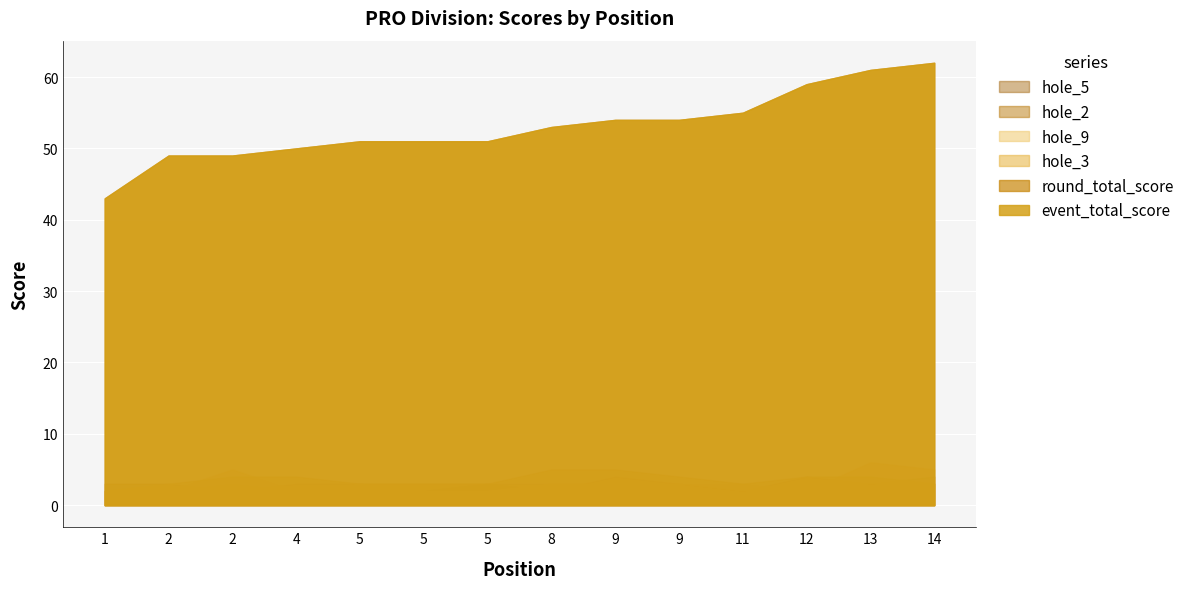

At which category does hole_3 reach its first local valley?

11